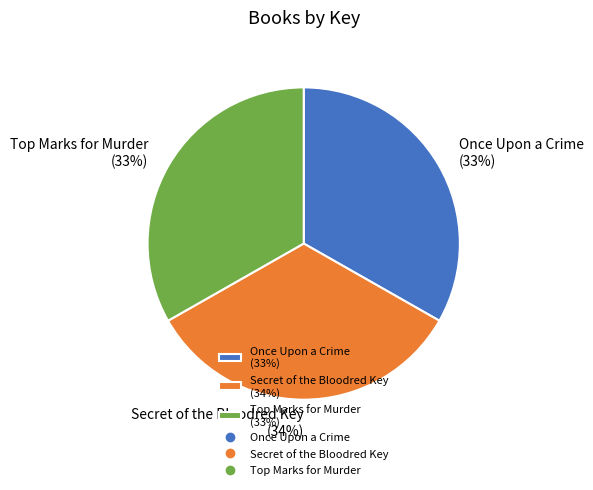

To the nearest percent, what is the average slice percentage?

33%